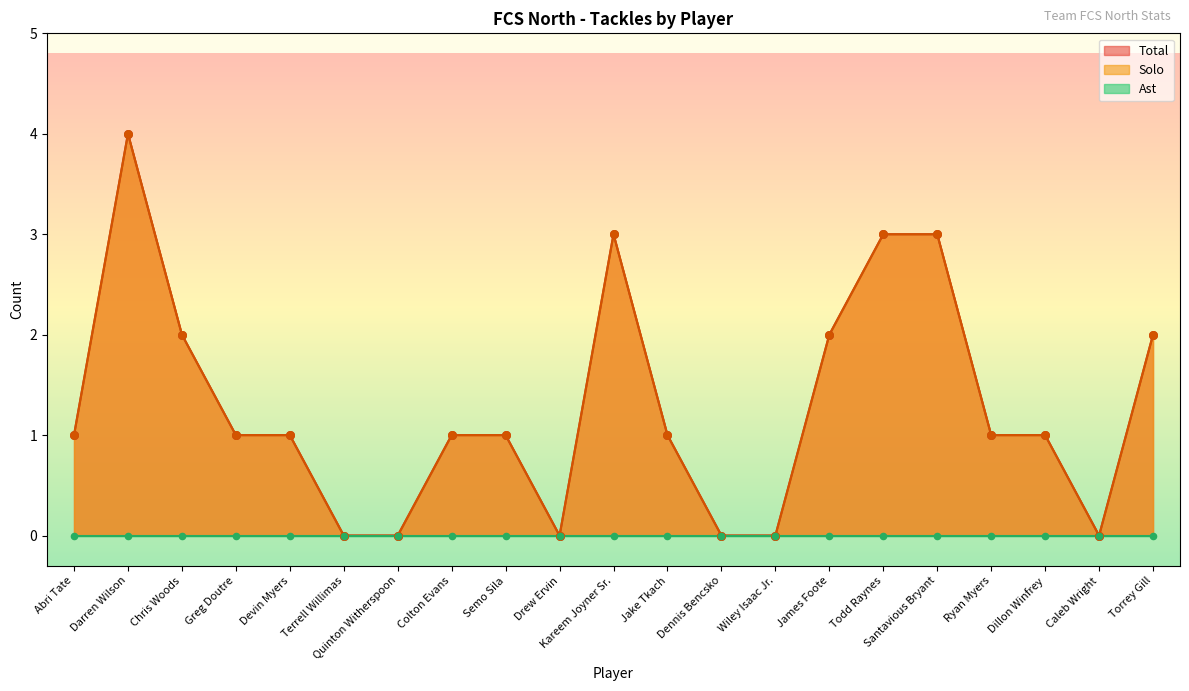

At how many categories does at least one series exceed 1?

7